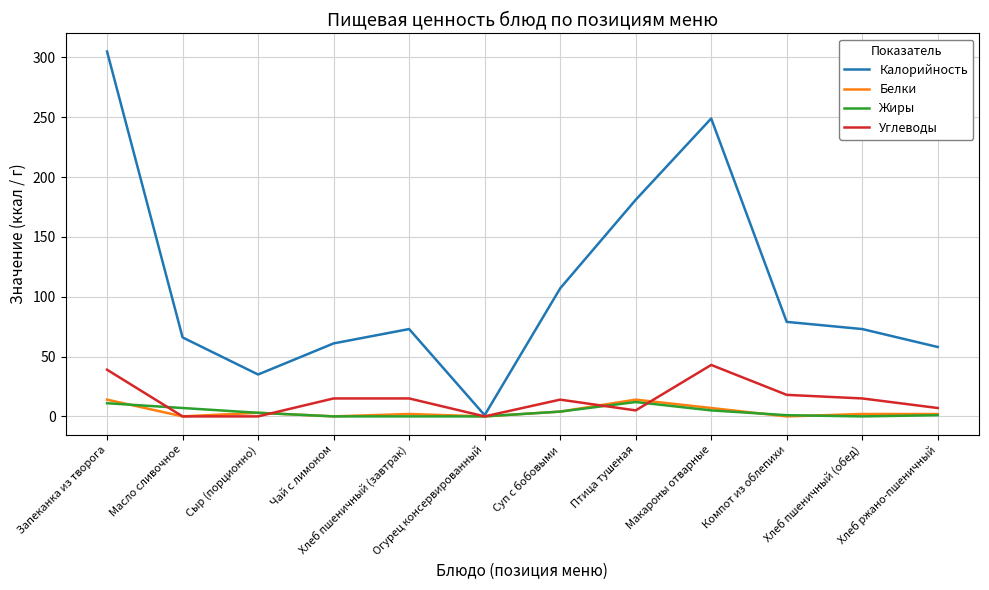

Is this an area chart (filled region under the line)?

No